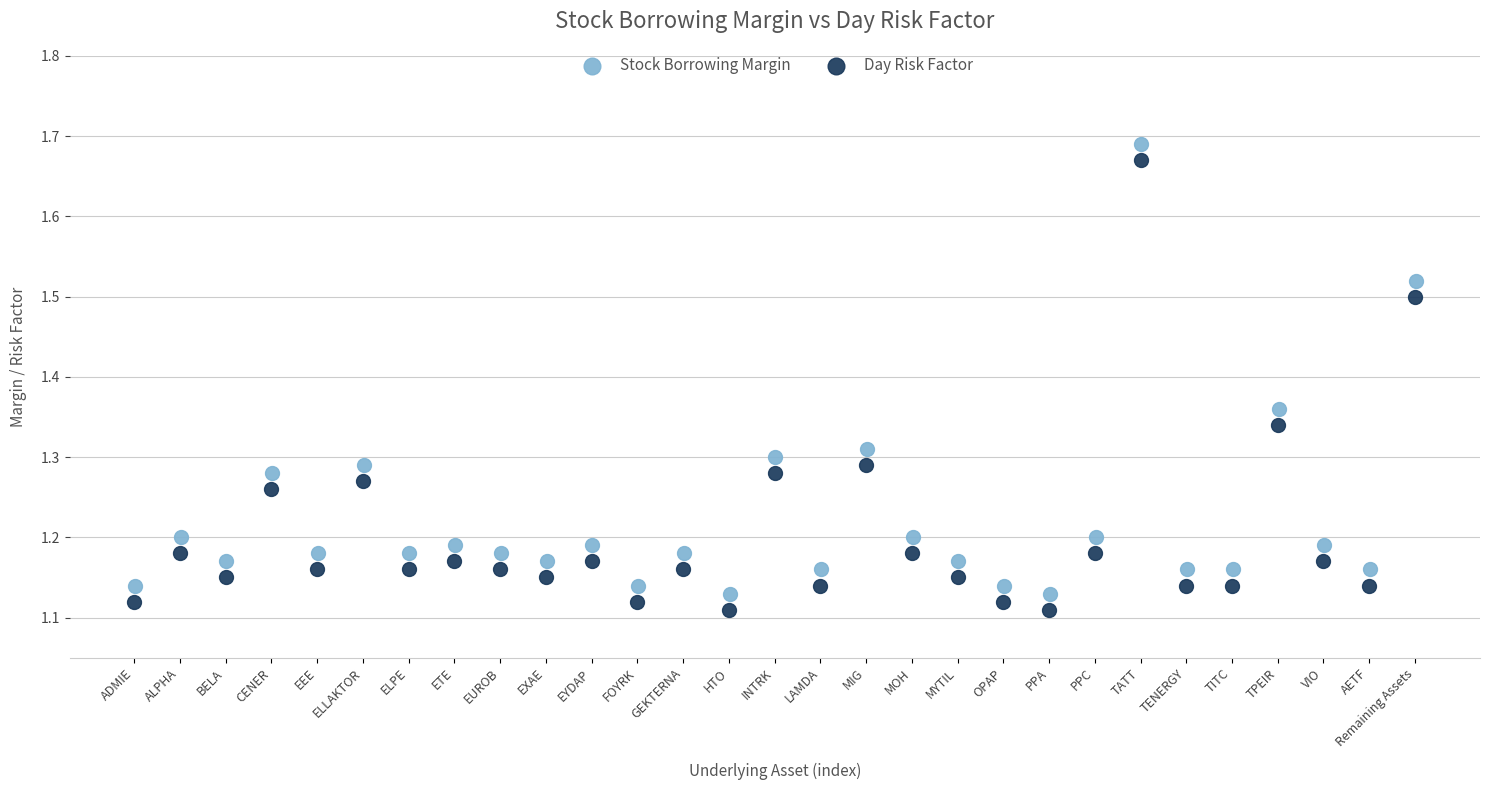

Which series reaches the maximum Y coordinate?

Stock Borrowing Margin